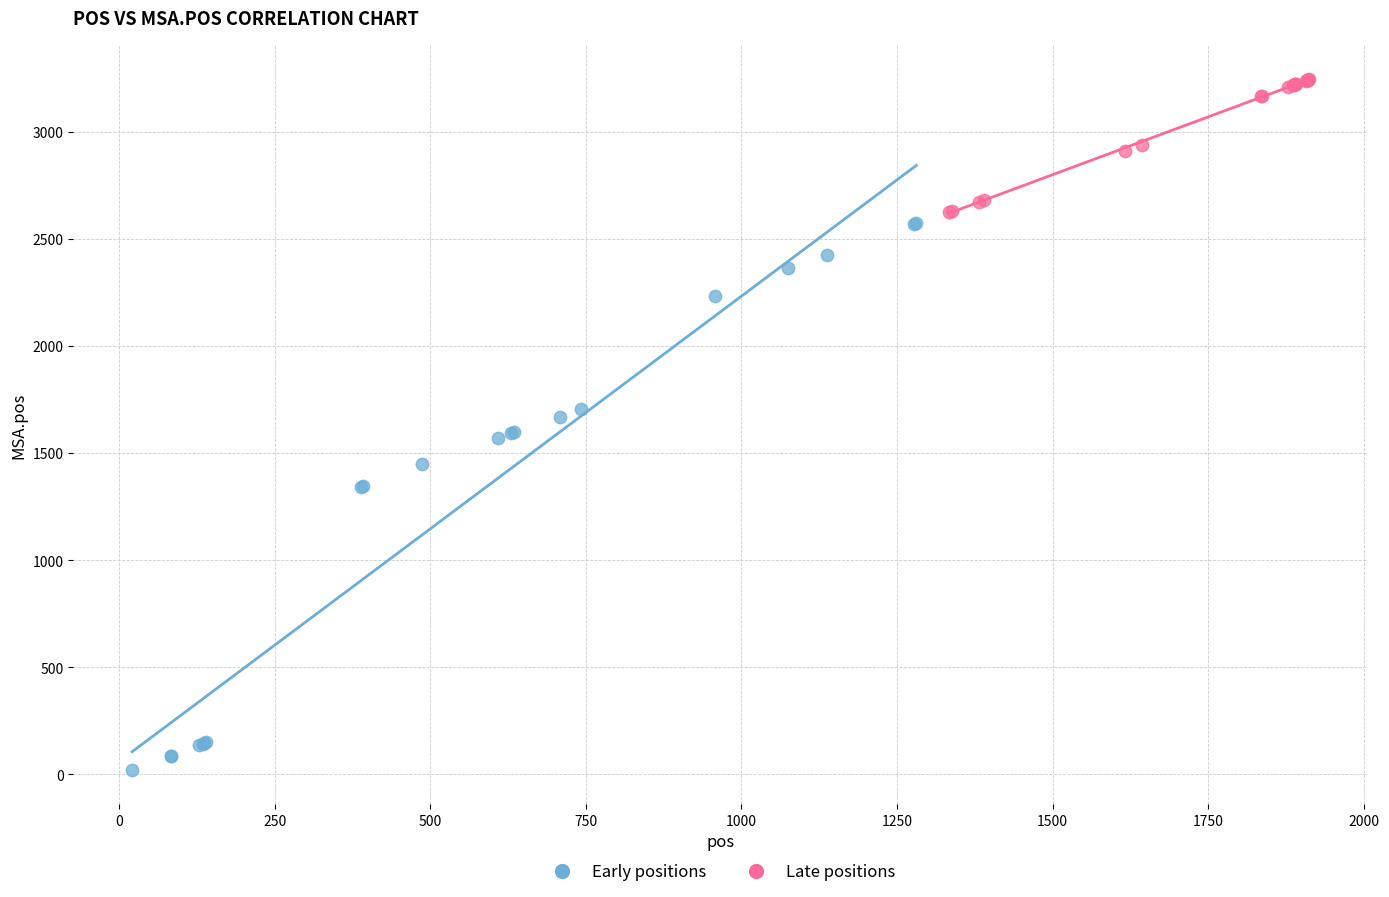

Which series has the widest spread of Y values?

Early positions